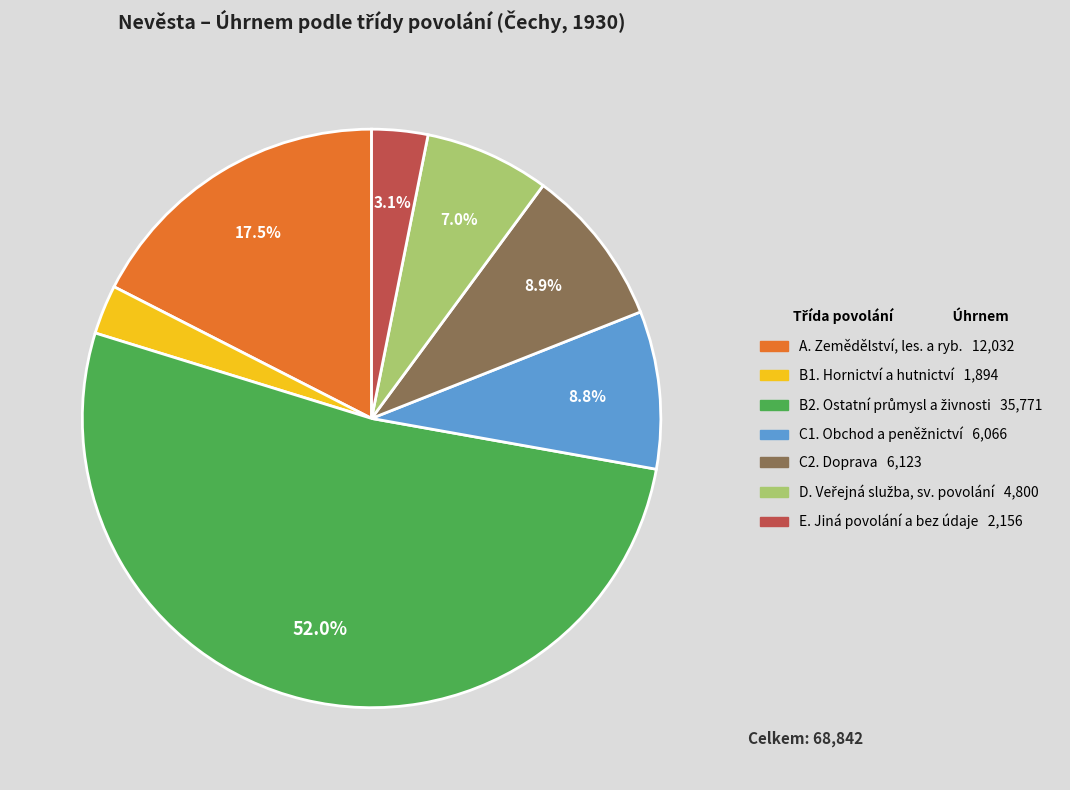

Is there any slice that represents more than half of the pie?

Yes